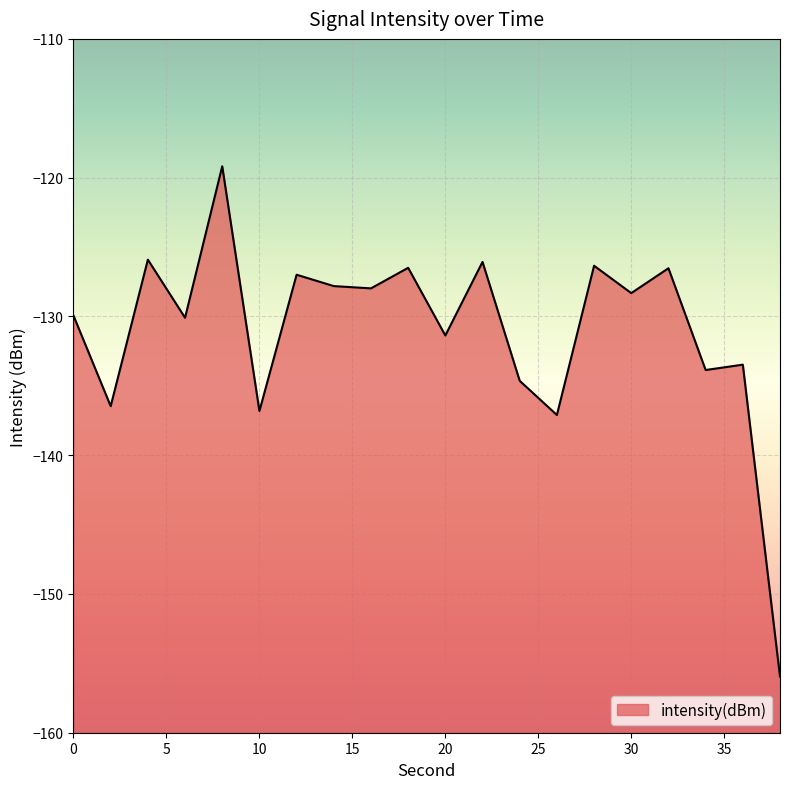

Reading left to right, extract all data points from this chart.

0=-129.9	2=-136.5	4=-125.9	6=-130.1	8=-119.2	10=-136.8	12=-127.0	14=-127.8	16=-128.0	18=-126.5	20=-131.4	22=-126.1	24=-134.6	26=-137.1	28=-126.3	30=-128.3	32=-126.5	34=-133.9	36=-133.5	38=-156.0